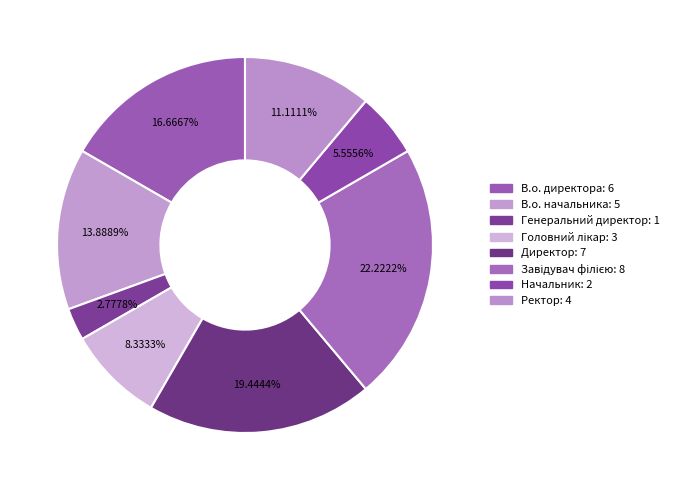

To the nearest percent, what is the average slice percentage?

12%